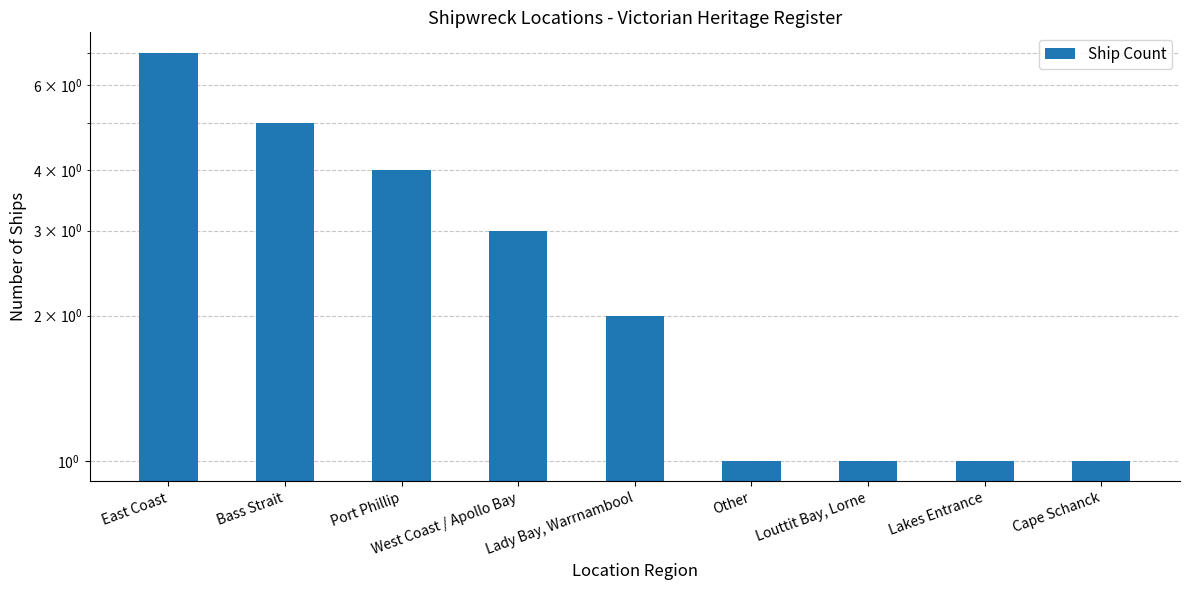

Rank the categories by value from lowest to highest.

Other, Louttit Bay, Lorne, Lakes Entrance, Cape Schanck, Lady Bay, Warrnambool, West Coast / Apollo Bay, Port Phillip, Bass Strait, East Coast